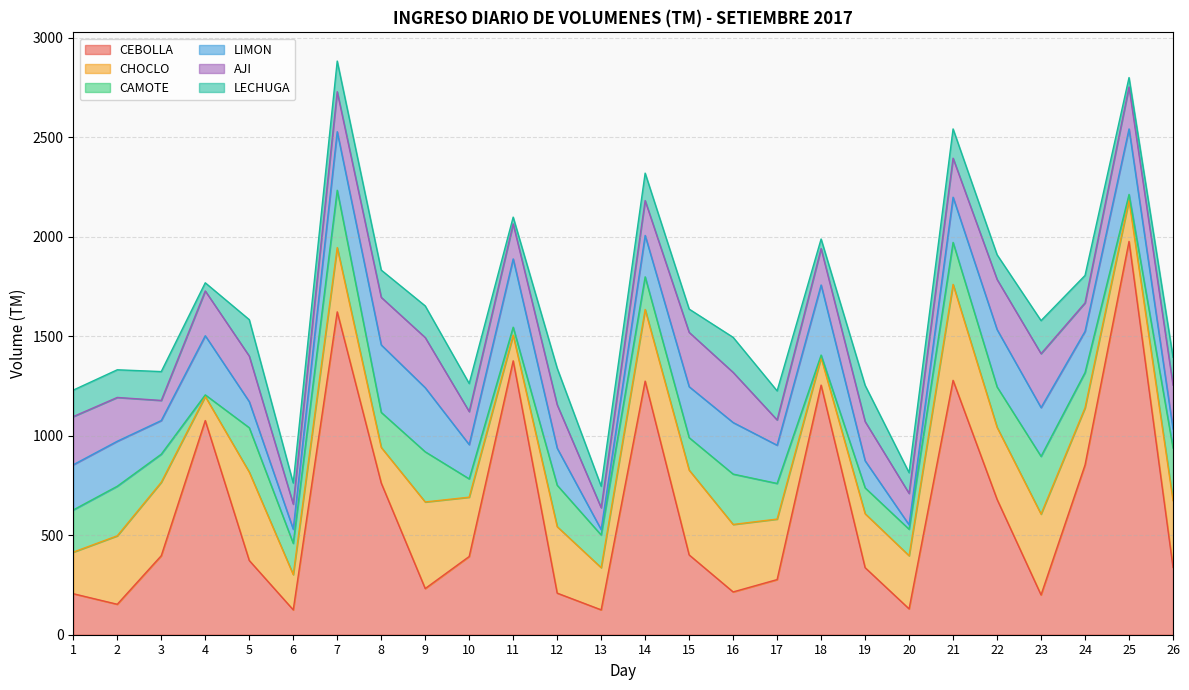

Reading left to right, list all the values displayed in this chart.

CEBOLLA: 1=206	2=153	3=397	4=1076	5=373	6=125	7=1622	8=762	9=232	10=393	11=1376	12=209	13=125	14=1274	15=401	16=215	17=277	18=1254	19=337	20=130	21=1278	22=680	23=200	24=853	25=1976	26=338
CHOCLO: 1=209	2=344	3=369	4=121	5=444	6=177	7=323	8=179	9=435	10=298	11=129	12=334	13=212	14=360	15=426	16=339	17=304	18=138	19=271	20=267	21=482	22=362	23=406	24=287	25=207	26=336
CAMOTE: 1=212	2=249	3=141	4=8	5=223	6=157	7=288	8=176	9=252	10=92	11=40	12=208	13=164	14=164	15=163	16=253	17=179	18=13	19=130	20=133	21=211	22=203	23=290	24=177	25=29	26=264
LIMON: 1=227	2=226	3=169	4=297	5=131	6=71	7=294	8=339	9=322	10=172	11=343	12=186	13=27	14=208	15=256	16=259	17=192	18=352	19=136	20=22	21=227	22=288	23=245	24=207	25=329	26=95
AJI: 1=242	2=220	3=101	4=225	5=229	6=126	7=201	8=239	9=252	10=166	11=176	12=218	13=110	14=175	15=273	16=252	17=127	18=183	19=197	20=158	21=196	22=252	23=271	24=143	25=211	26=221
LECHUGA: 1=133	2=139	3=145	4=41	5=183	6=106	7=154	8=137	9=159	10=141	11=34	12=184	13=108	14=138	15=117	16=176	17=146	18=48	19=182	20=104	21=147	22=124	23=166	24=138	25=47	26=140